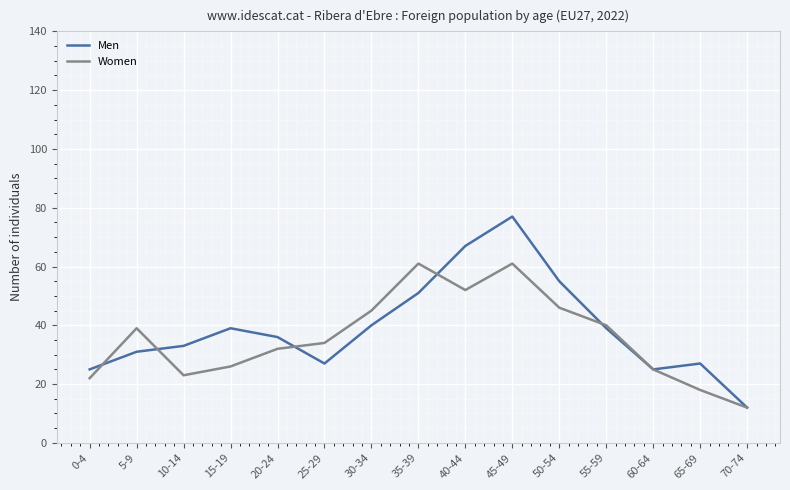

What is the maximum value for Women?

61